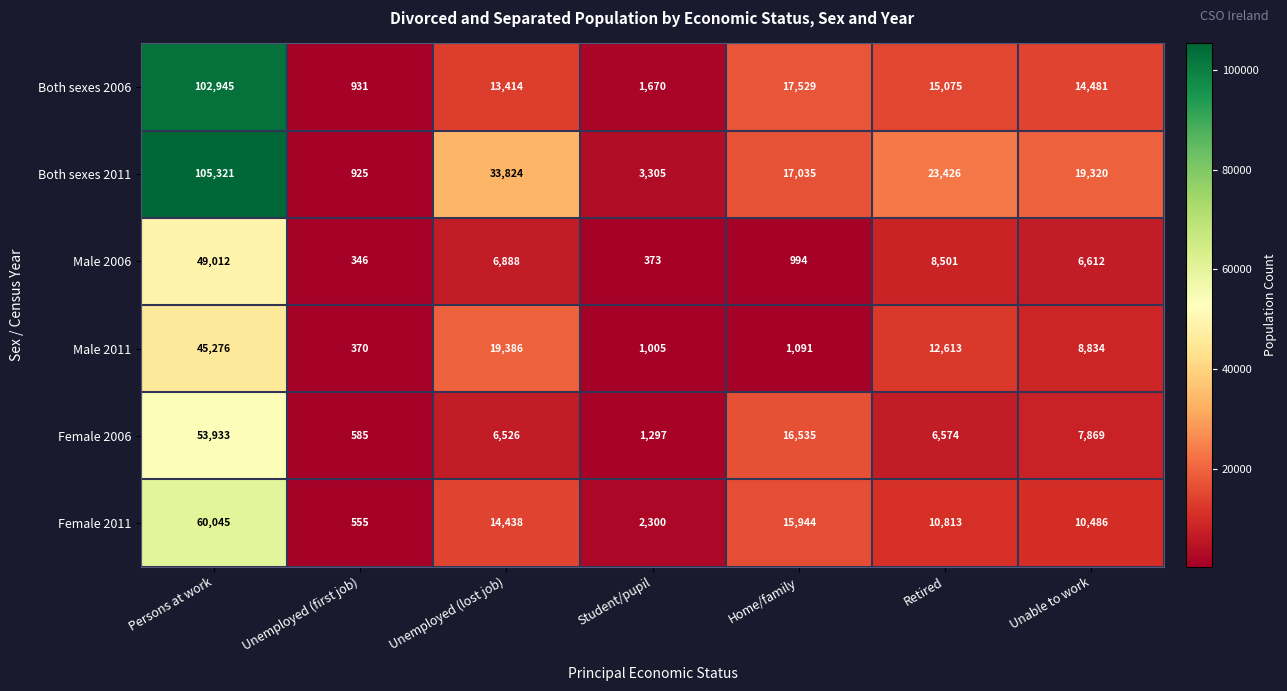

At which category does the chart reach its minimum across all series?

Unemployed (first job)